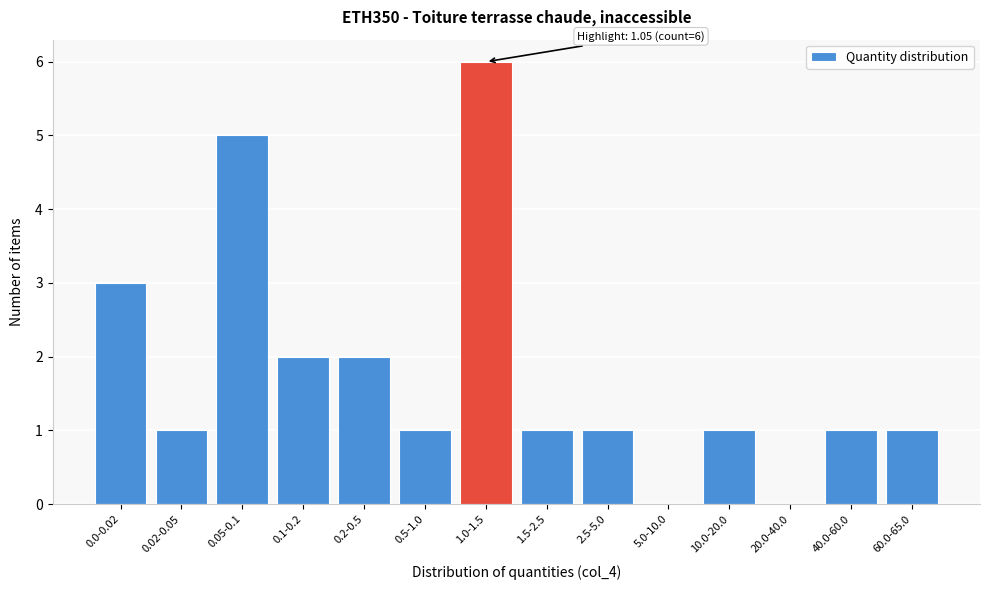

Reading right to left, transcribe all the data shown in this chart.

60.0-65.0=1	40.0-60.0=1	20.0-40.0=0	10.0-20.0=1	5.0-10.0=0	2.5-5.0=1	1.5-2.5=1	1.0-1.5=6	0.5-1.0=1	0.2-0.5=2	0.1-0.2=2	0.05-0.1=5	0.02-0.05=1	0.0-0.02=3